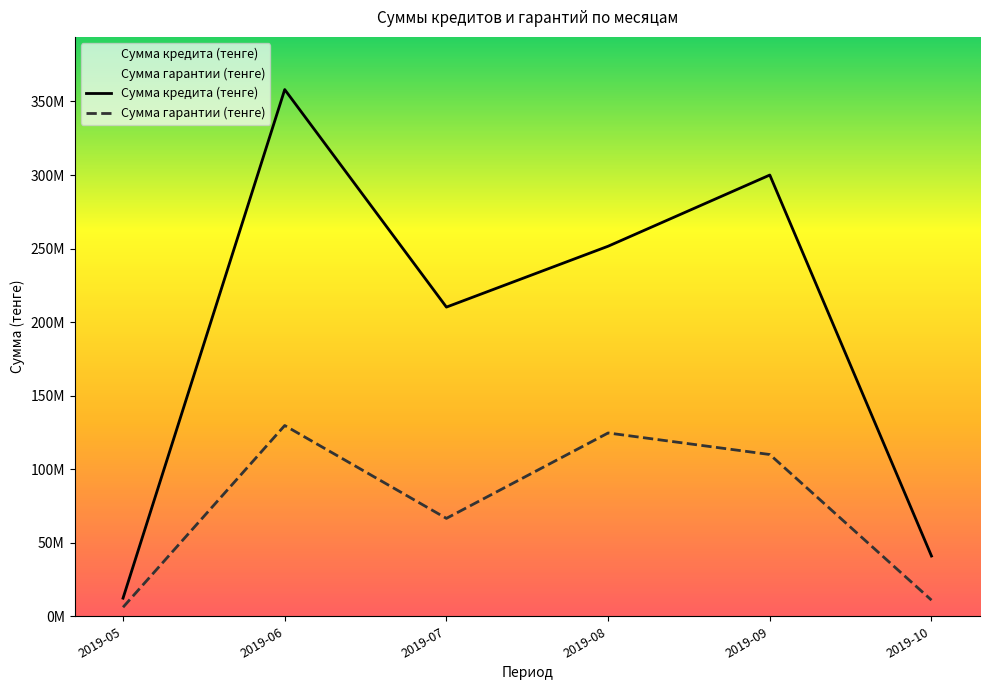

True or false: Сумма гарантии (тенге) and Сумма кредита (тенге) cross at least once.

False